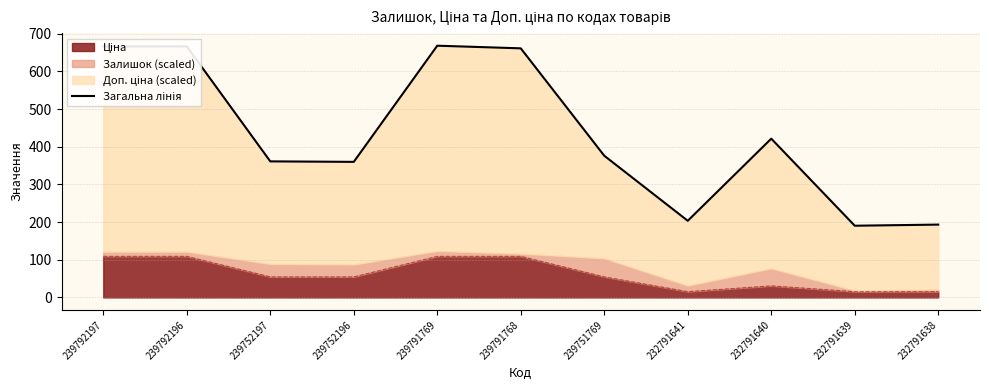

True or false: the data has more than 2 interior local peaks.

False